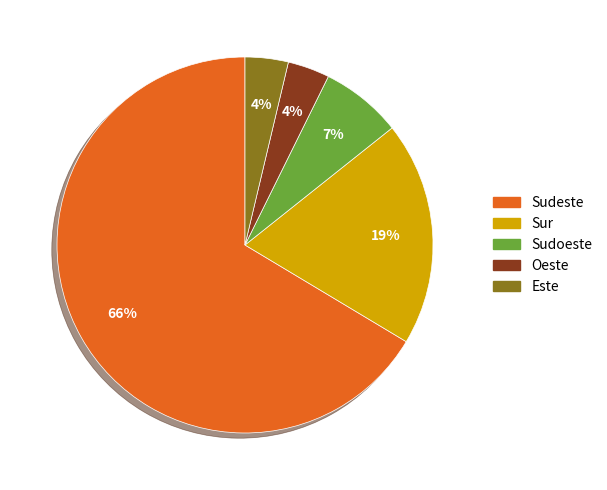

Count the number of slices in the pie.

5